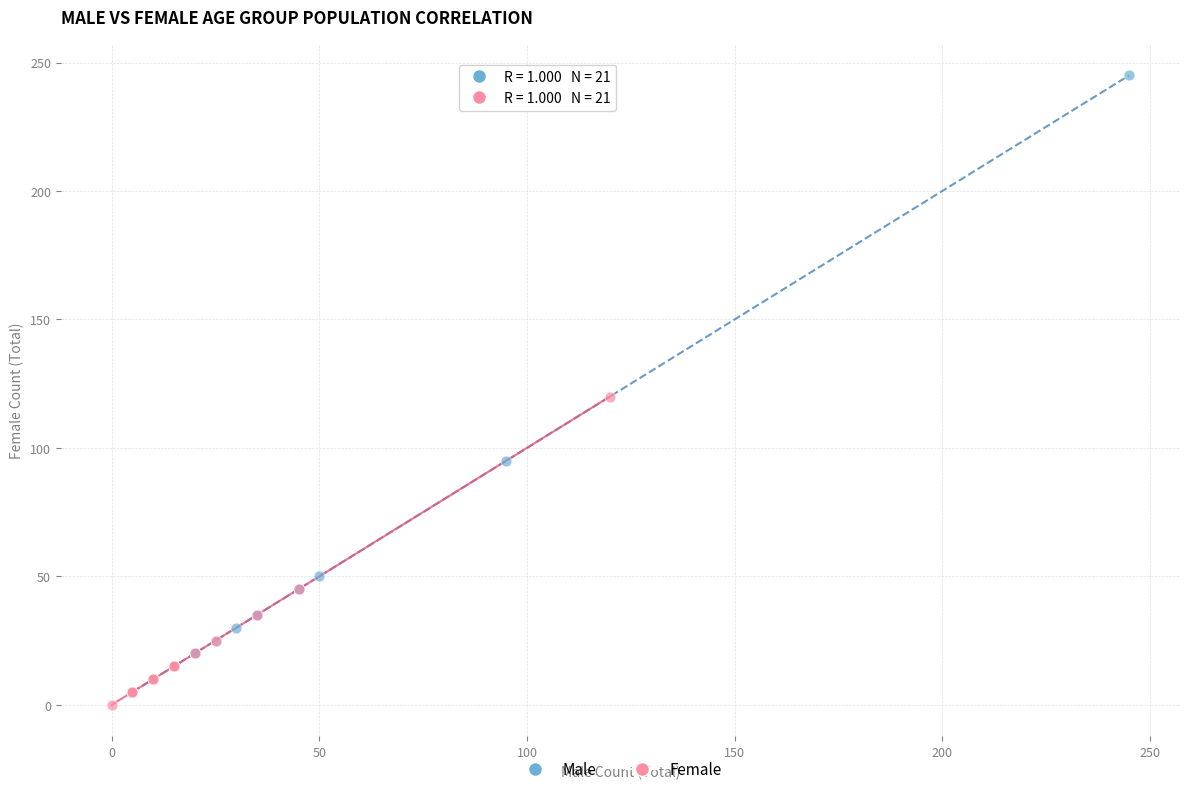

Which series contains the lowest Y value?

Female